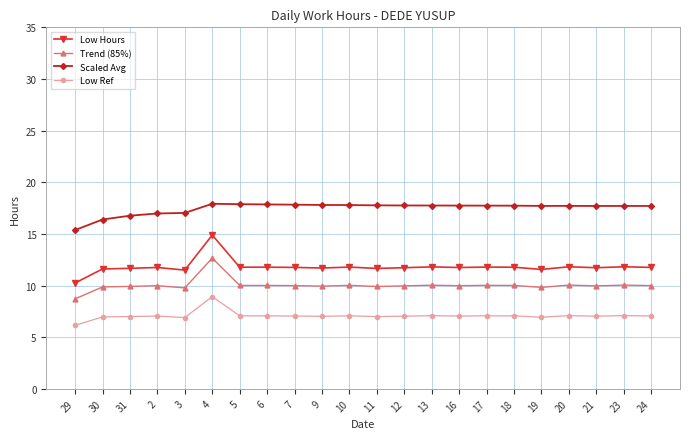

What is the label of the 11th point from the left?

10